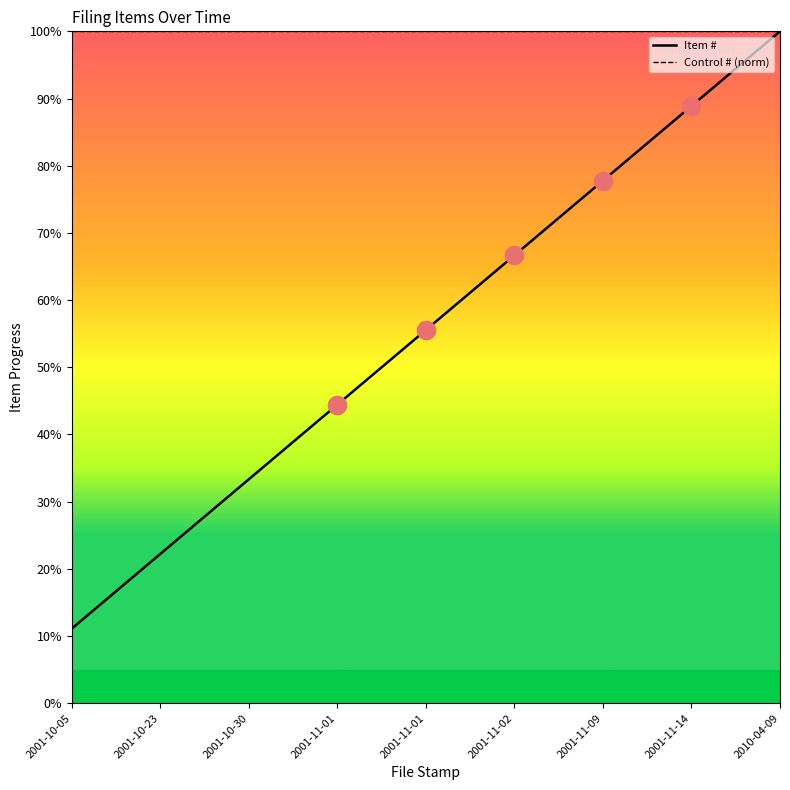

Between 2001-10-23 and 2010-04-09, which is larger?

2010-04-09